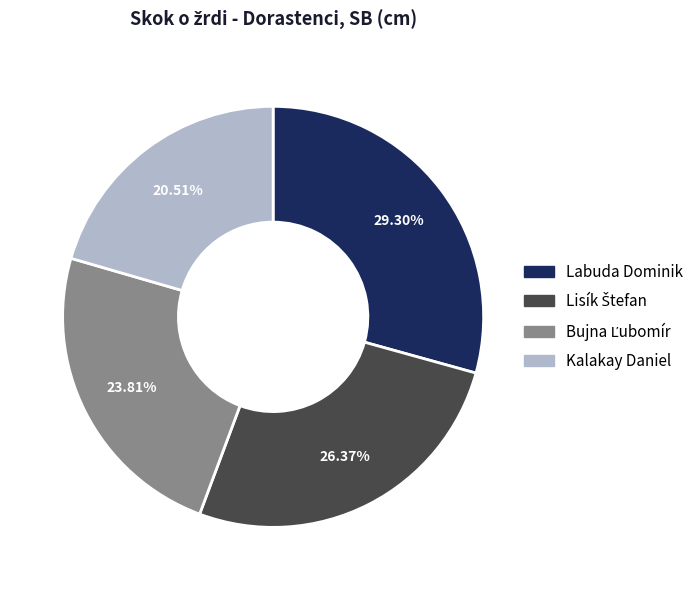

What is the smallest slice in the pie chart?

Kalakay Daniel